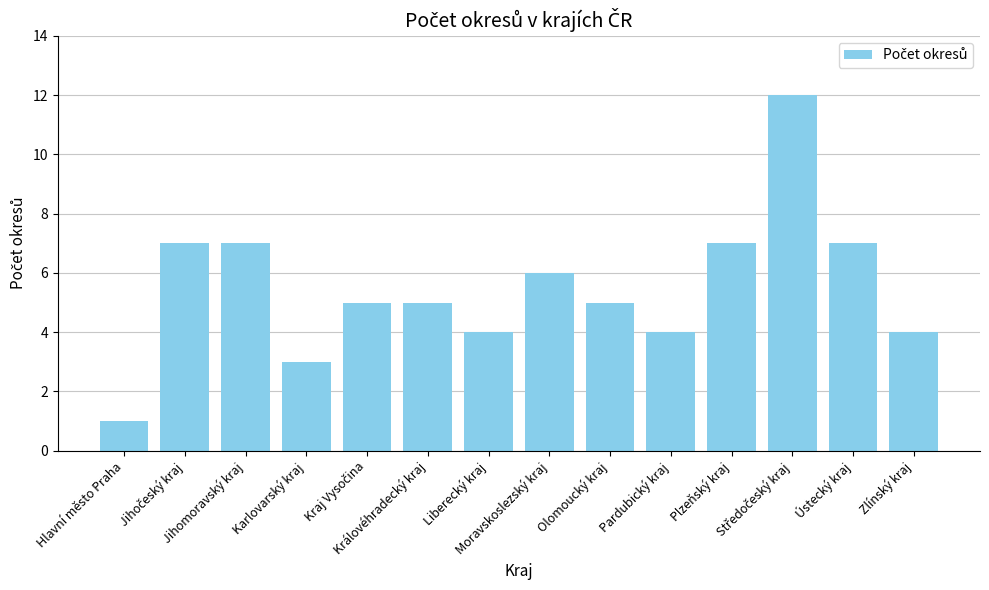

What is the sum of all values?

77